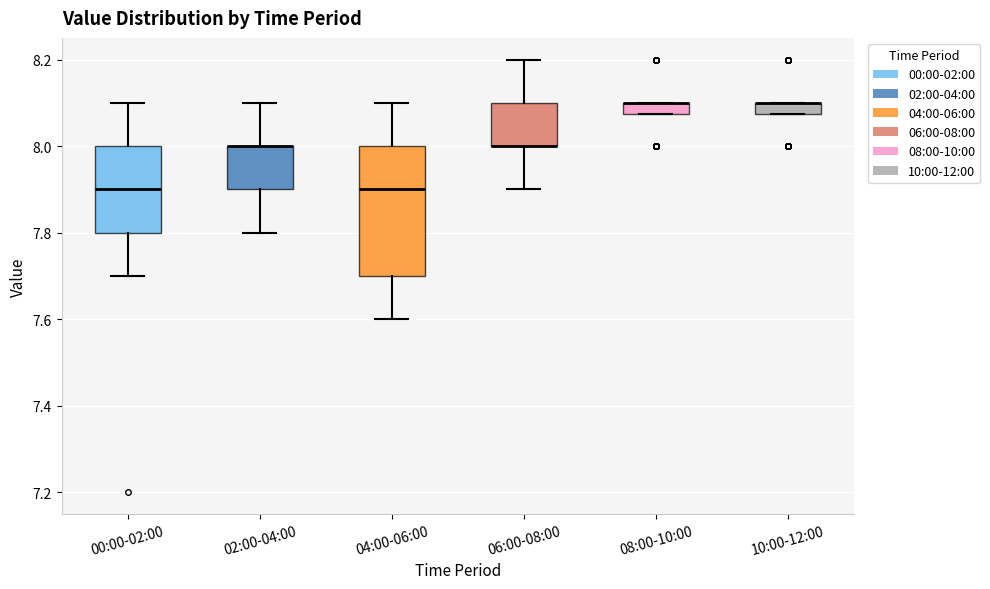

Which box is the tallest, from its lower edge to its upper edge?

04:00-06:00